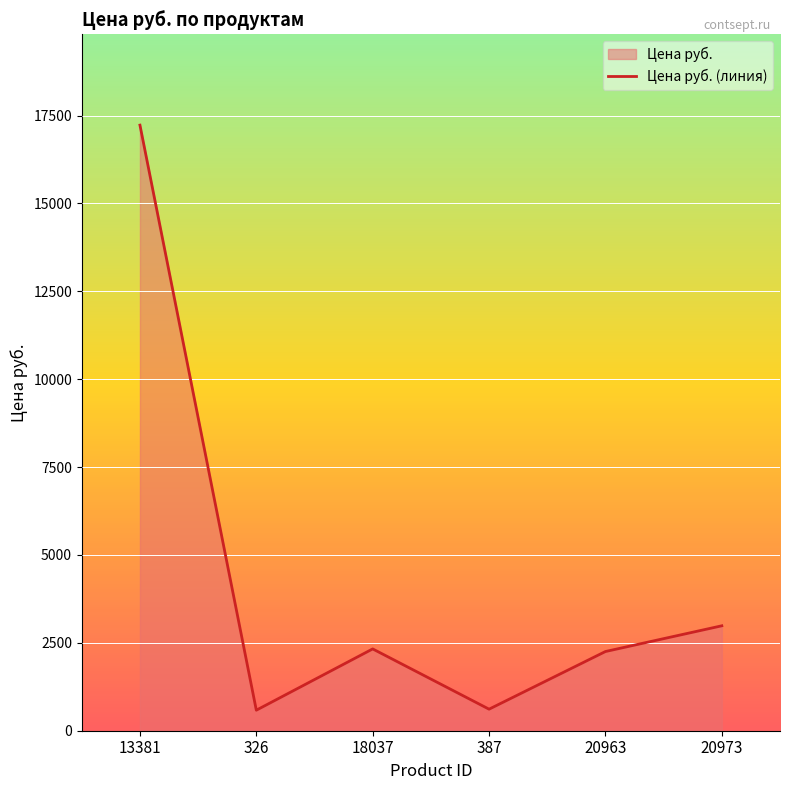

What is the ratio of the value at 13381 to the value at 18037?

7.4